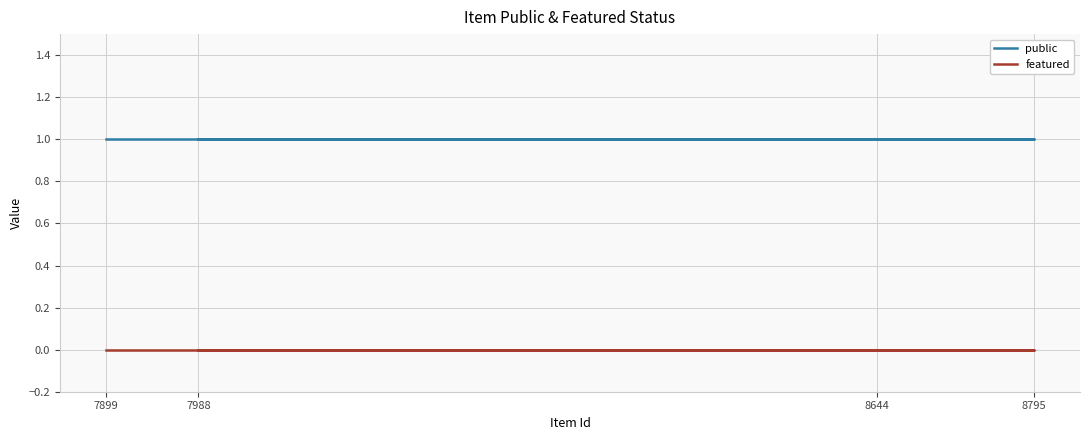

The value of public at 7899 is 1. True or false?

False